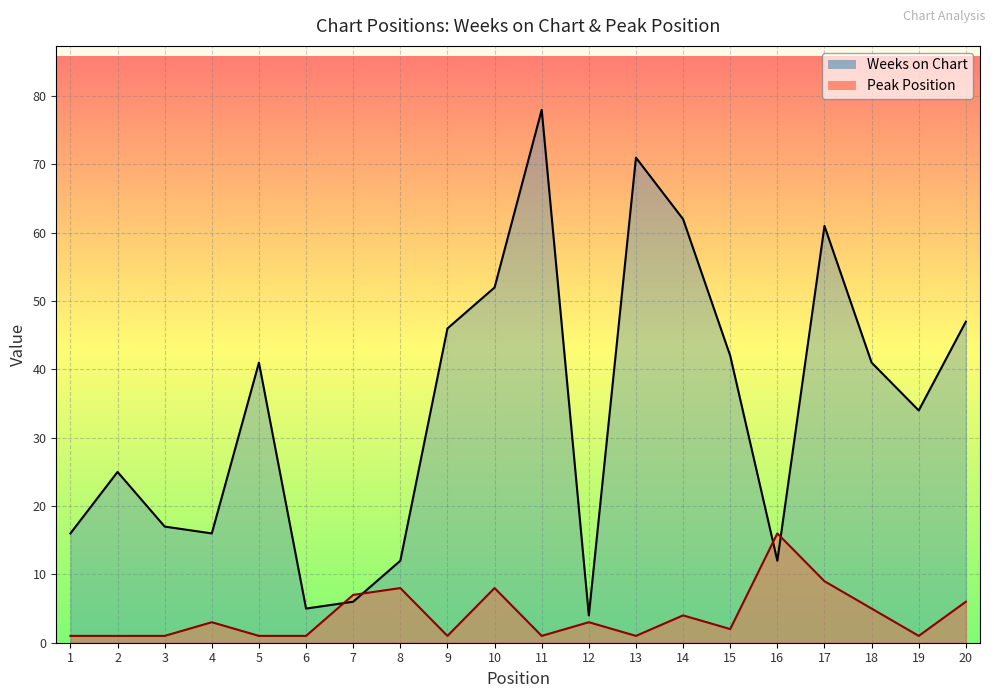

Which series has the largest total across all categories?

Weeks on Chart